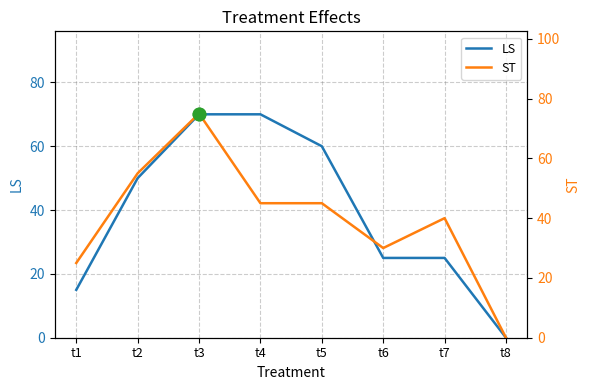

In ST, how many points are higher than both neighbors (excluding endpoints)?

2